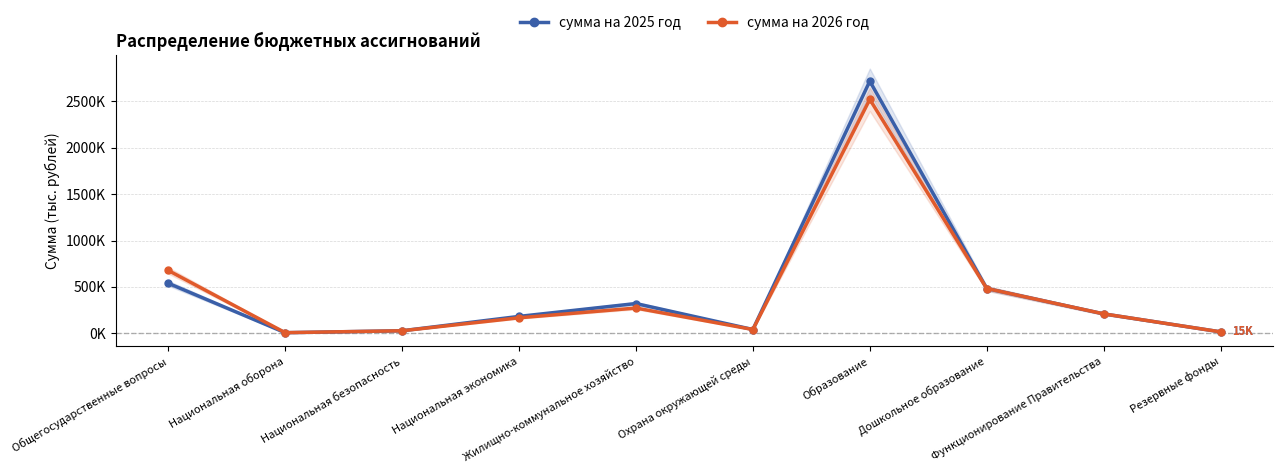

Read the сумма на 2026 год value at Дошкольное образование.

482952.5